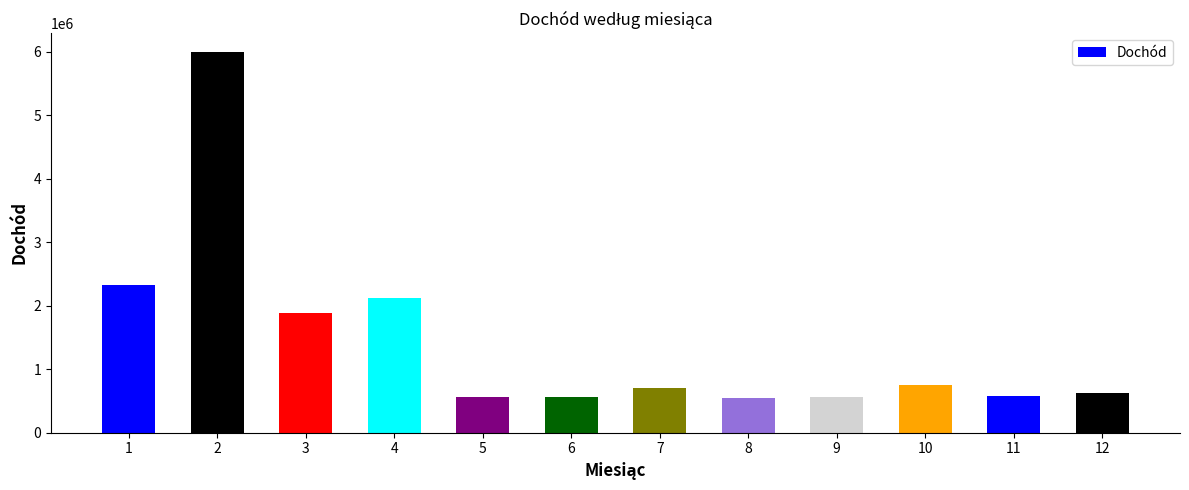

What is the ratio of the value at 8 to the value at 5?

1.0